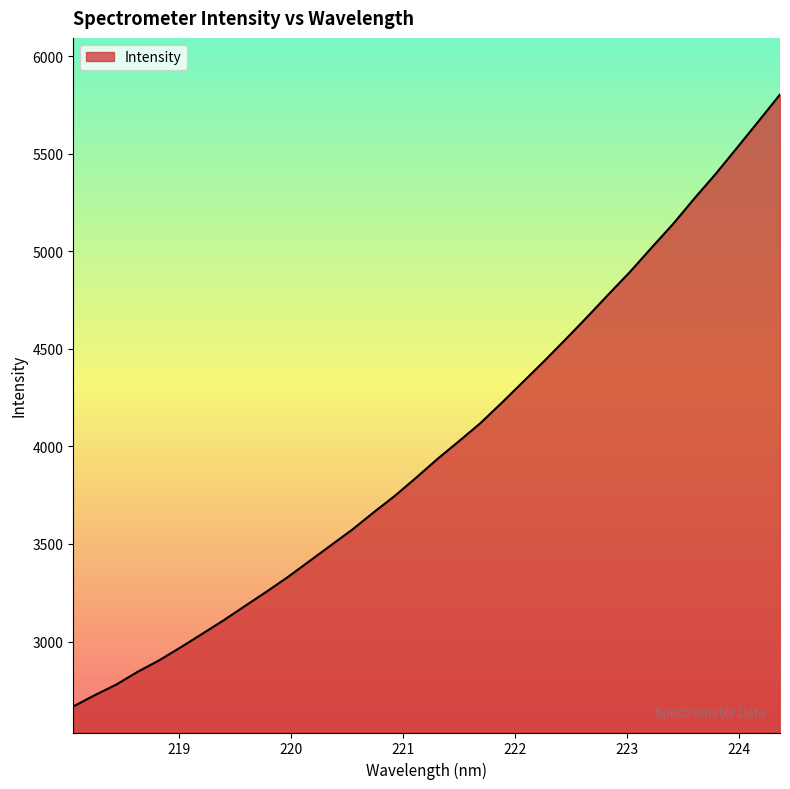

What is the difference between the maximum and minimum values?

3137.4